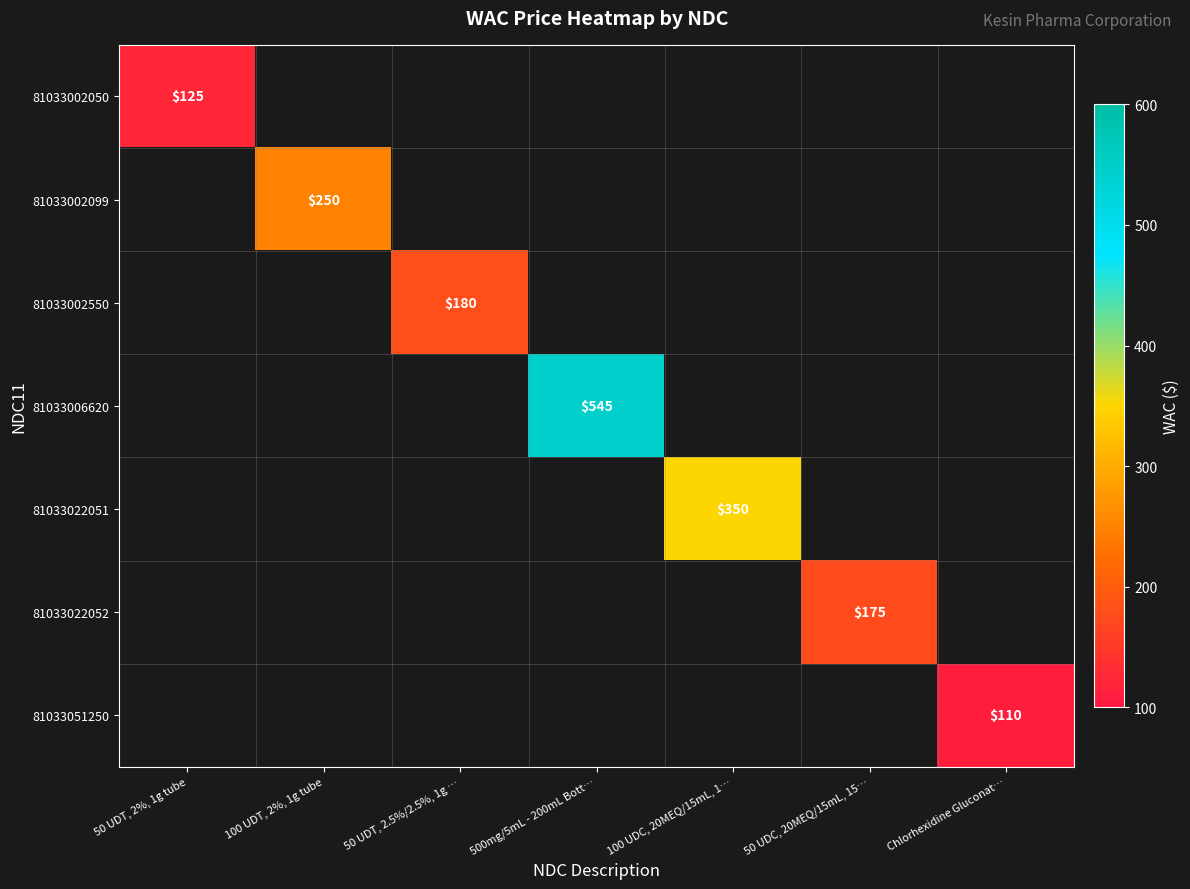

The value of 81033022051 at 100 UDC, 20MEQ/15mL, 1… is 350. True or false?

True